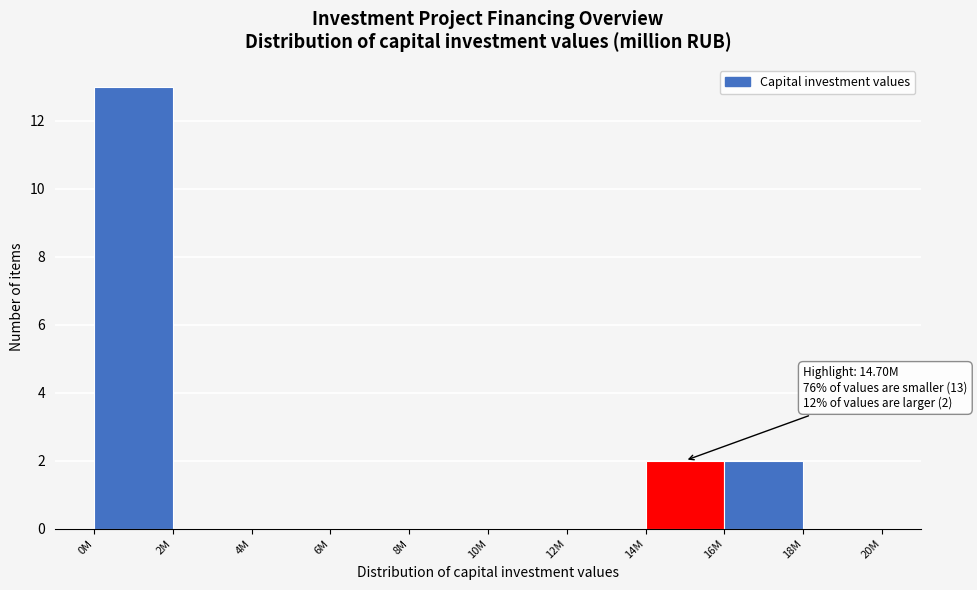

Reading left to right, extract all data points from this chart.

0M=13	2M=0	4M=0	6M=0	8M=0	10M=0	12M=0	14M=2	16M=2	18M=0